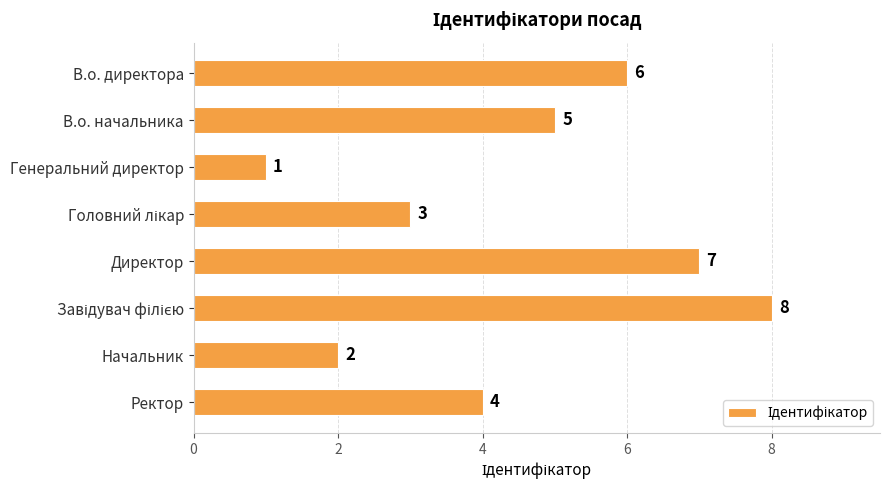

What is the minimum value shown in the chart?

1